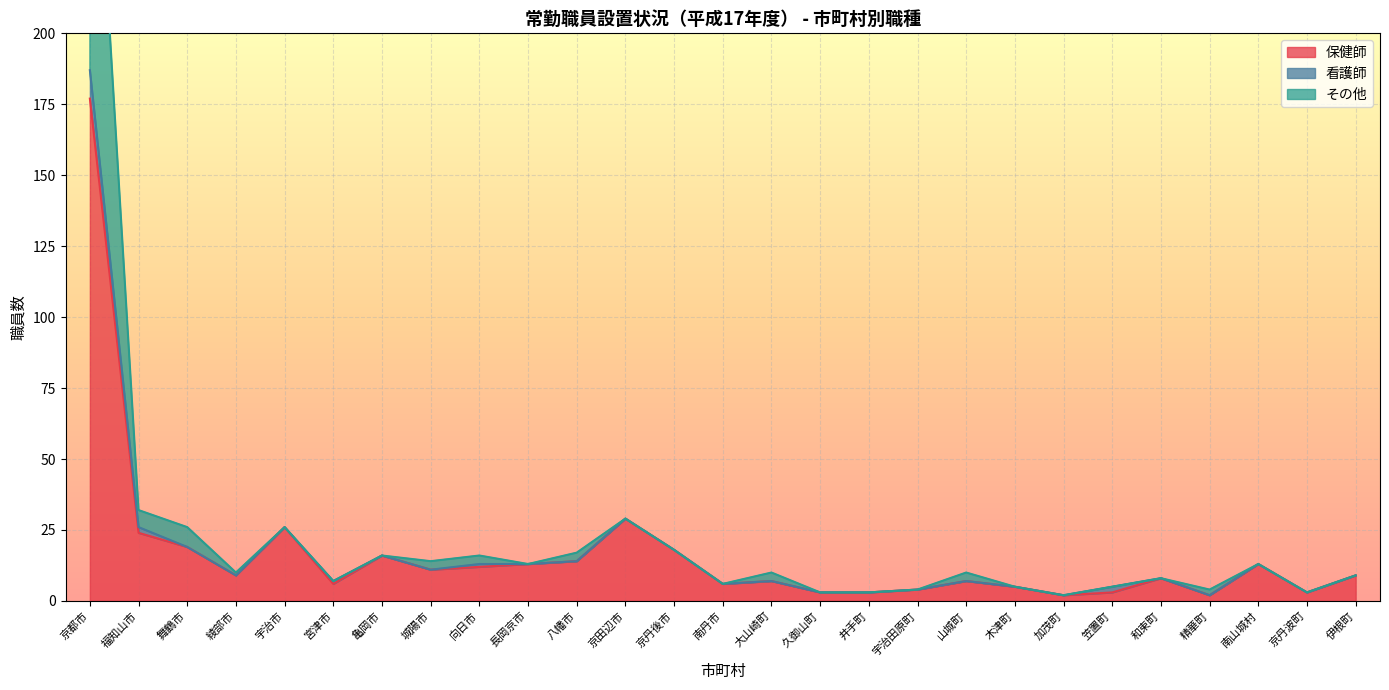

The value of 保健師 at 京丹後市 is 18. True or false?

True